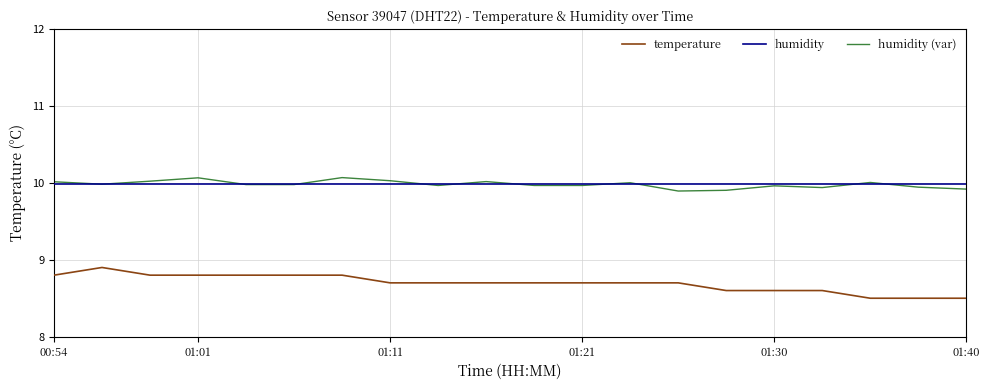

Rank the series by their maximum value, from highest to lowest.

humidity (var), humidity, temperature